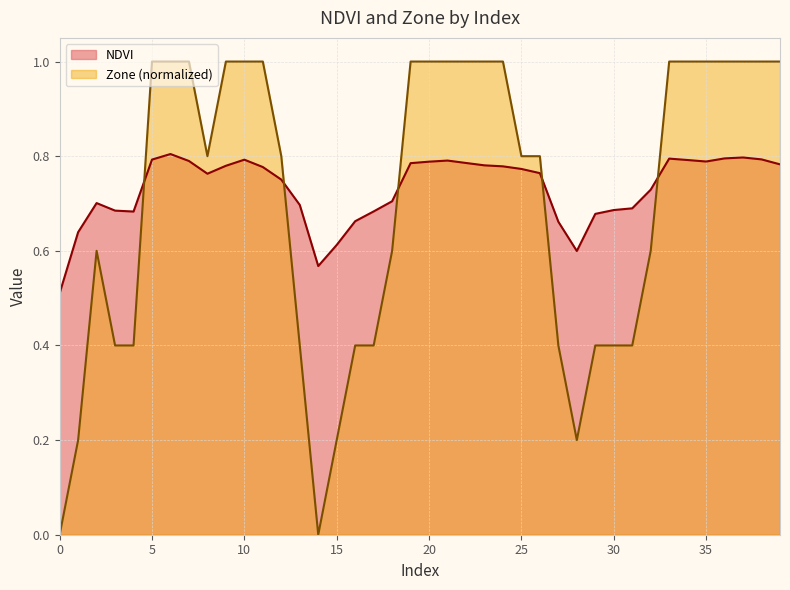

After their last crossing, which series has the higher values: NDVI or Zone?

Zone